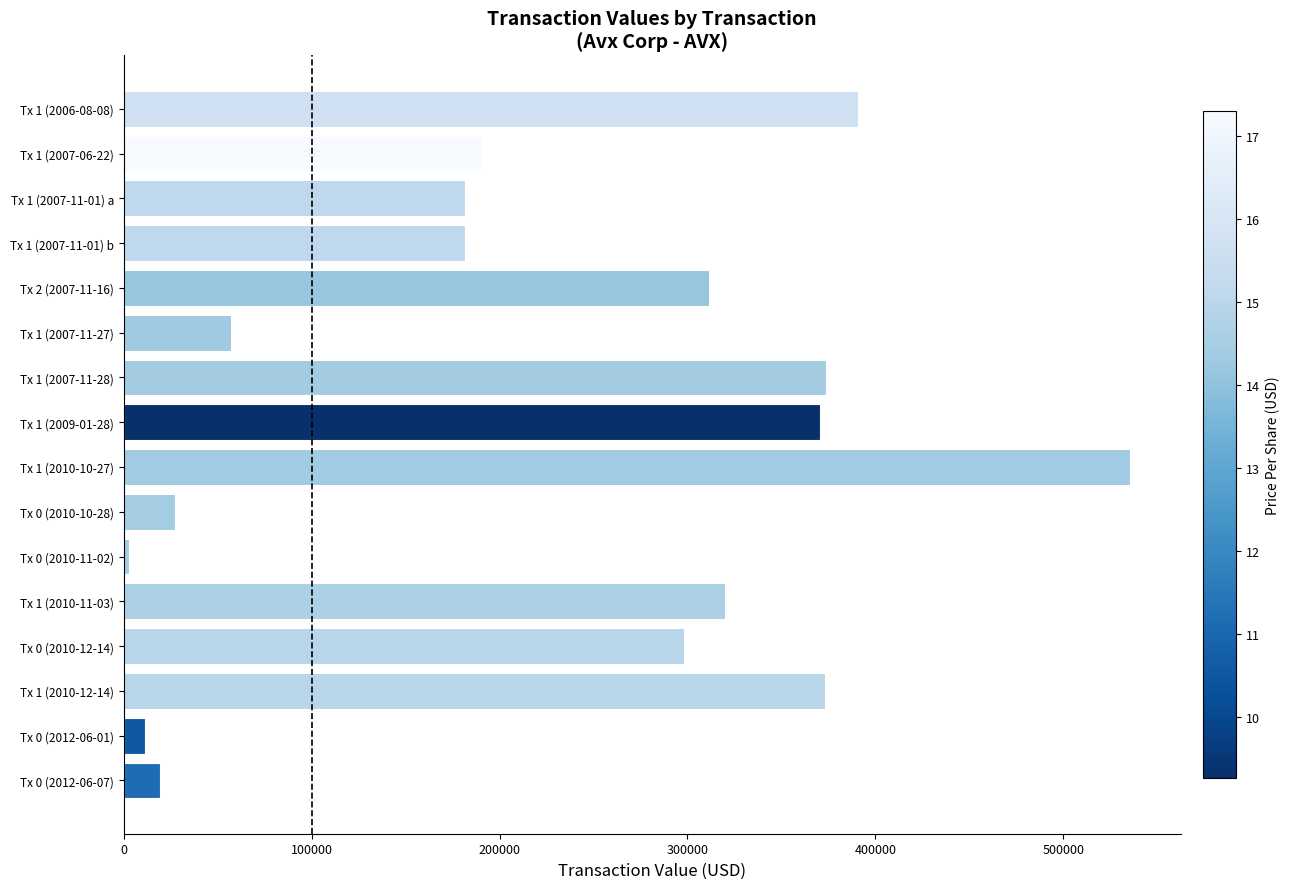

At which label is the value closest to 269284?

Tx 0 (2010-12-14)